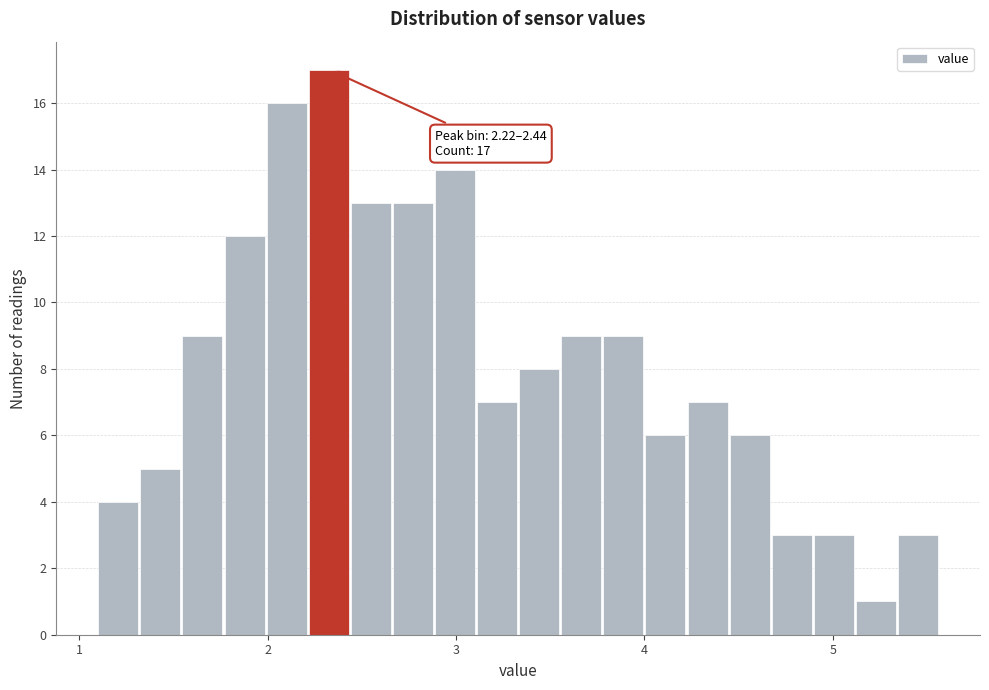

Read against the x-axis, roughly where is the centre of the tallest bar?

2.3